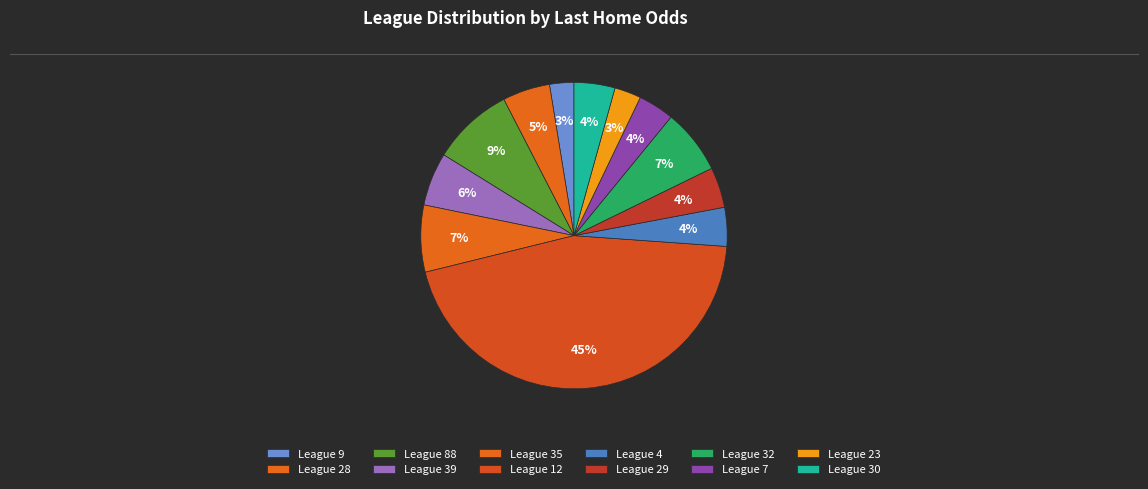

To the nearest percent, what is the average slice percentage?

8%